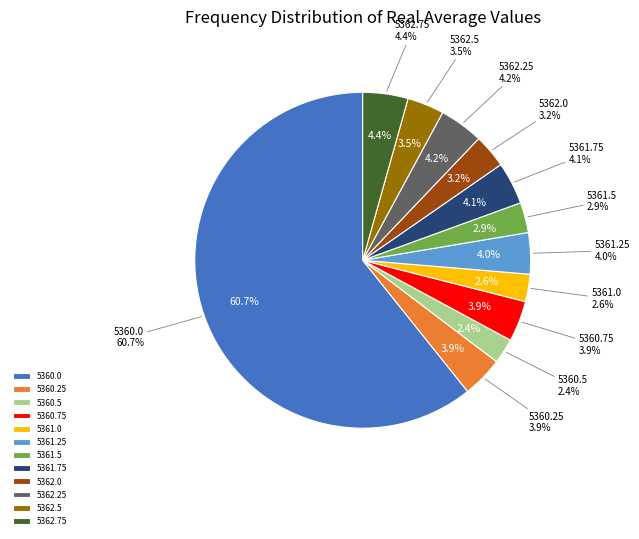

Which category has the biggest portion of the pie?

5360.0